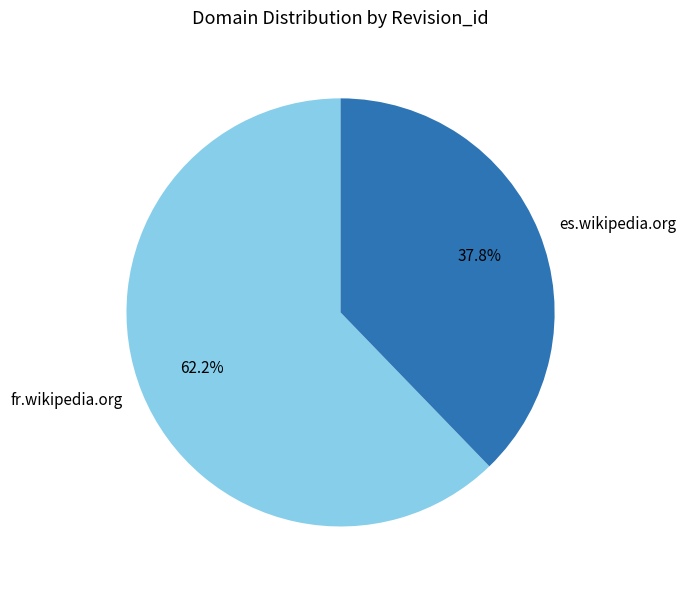

Which slice is the largest?

fr.wikipedia.org